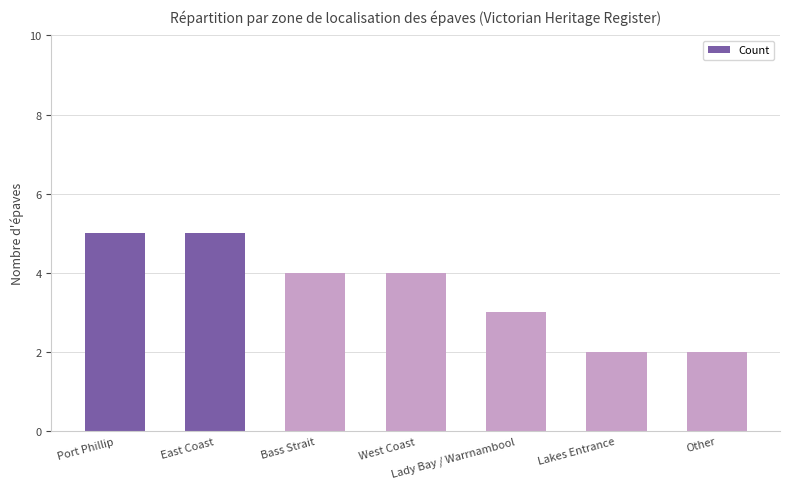

What is the minimum value shown in the chart?

2